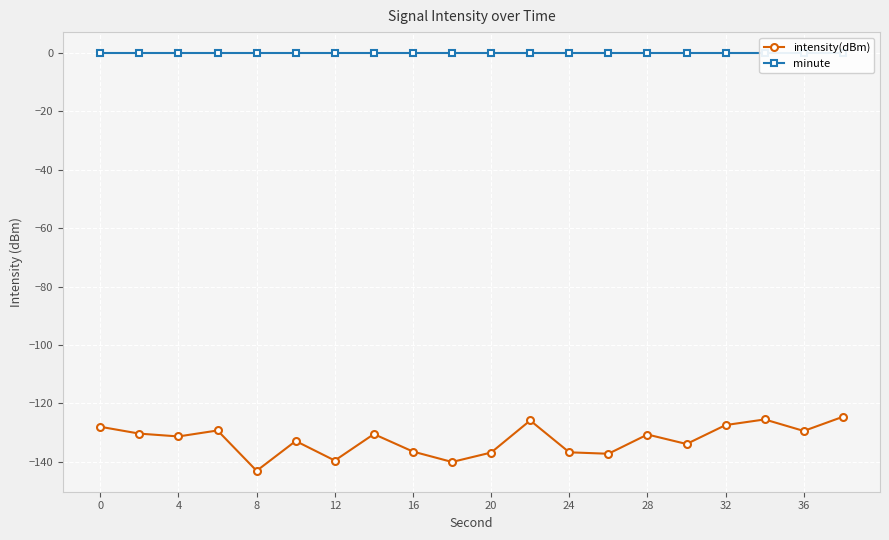

How many data points does each series have?

20